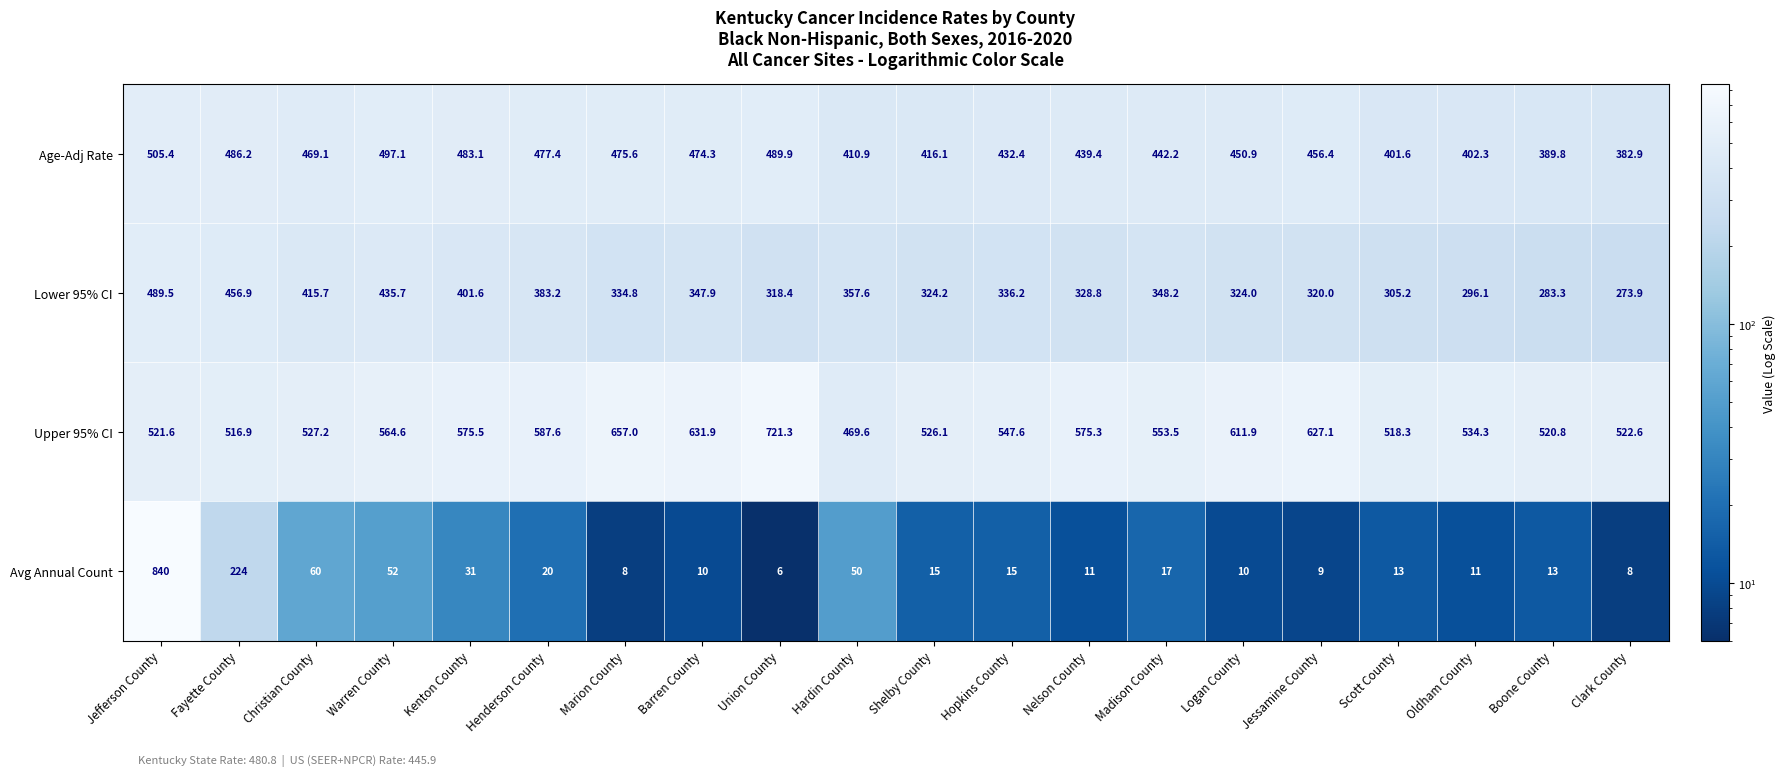

What is the total value across all series at Christian County?

1472.0